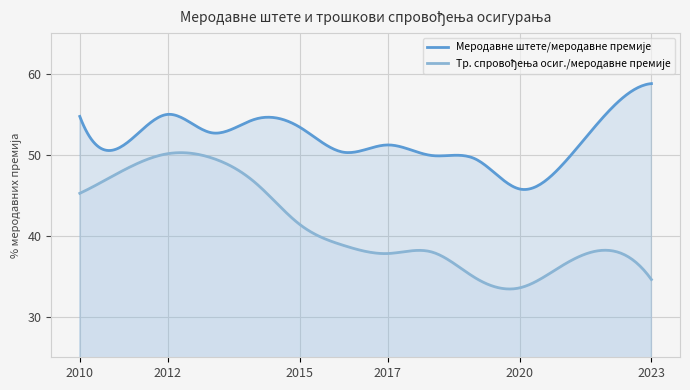

How many interior local valleys does the Меродавне штете/меродавне премије series have?

4